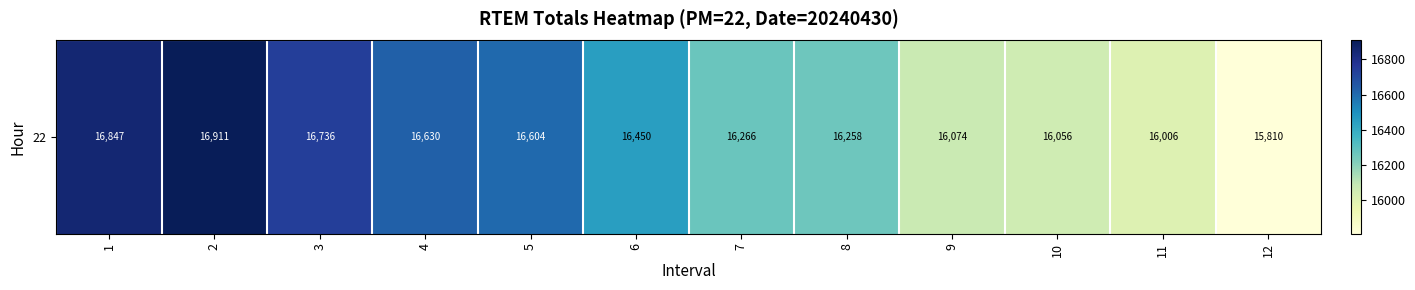

Rank the categories by value from highest to lowest.

2, 1, 3, 4, 5, 6, 7, 8, 9, 10, 11, 12